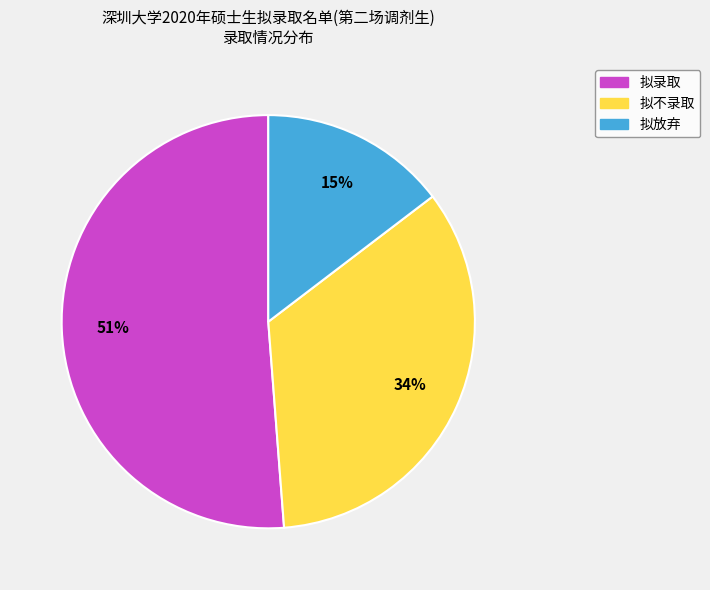

To the nearest percent, what portion does 拟录取 represent?

51%